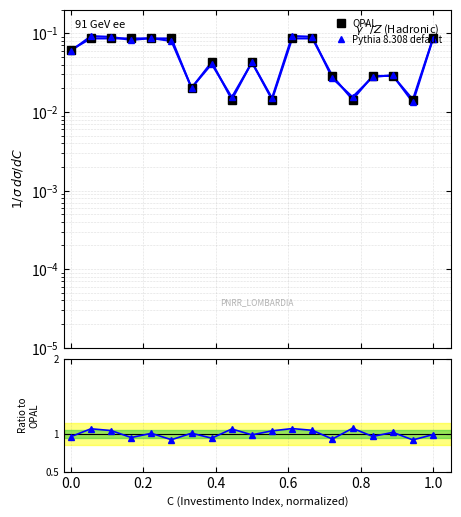

Between 8 and 11, which series saw the biggest shift?

OPAL